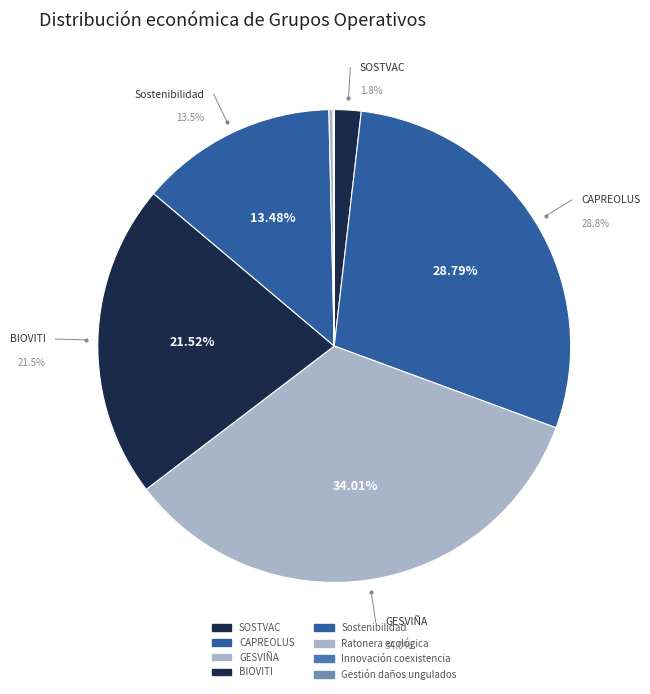

To the nearest percent, what is the difference between the largest and smallest slice percentages?

34%